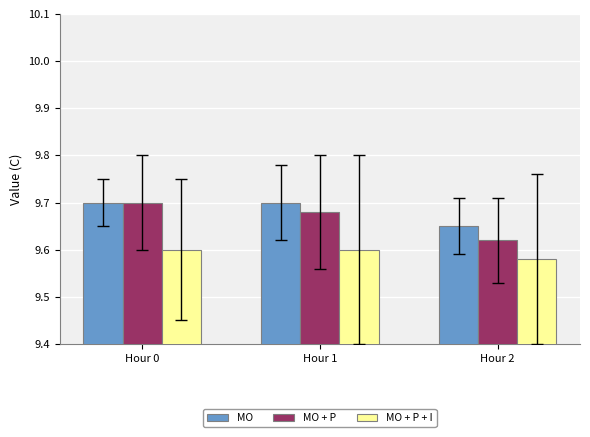

What is the sum of all MO + P values?

29.0